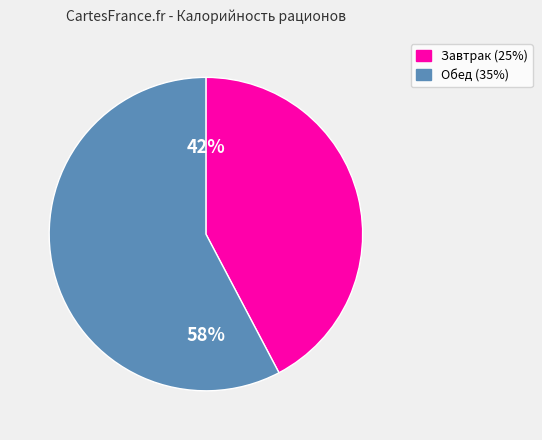

What percentage is the Обед (35%) slice, to the nearest percent?

58%